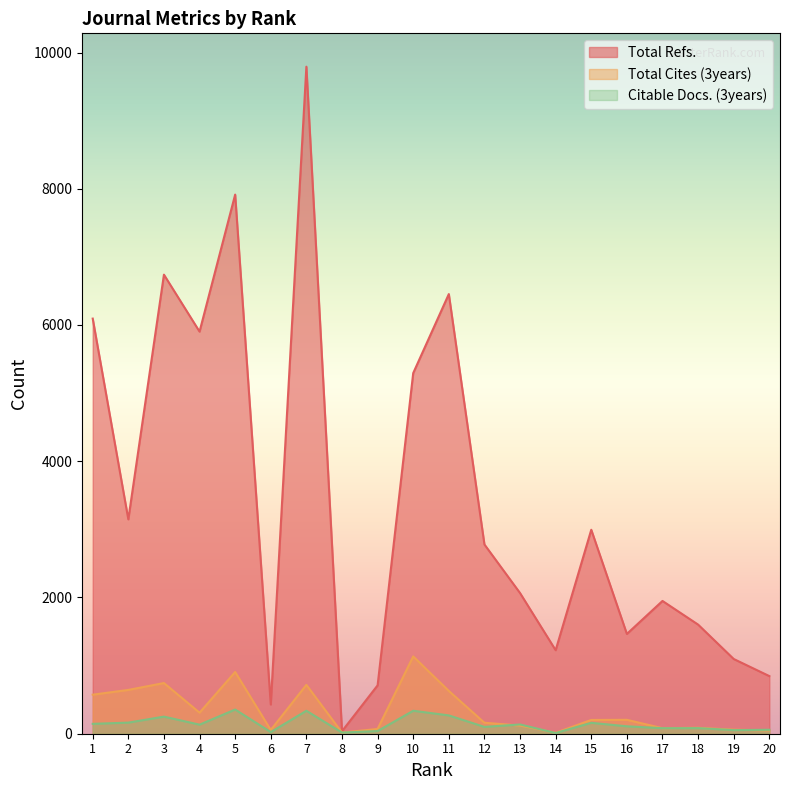

What is the value of the Citable Docs. (3years) point at the 9th from the left?

39